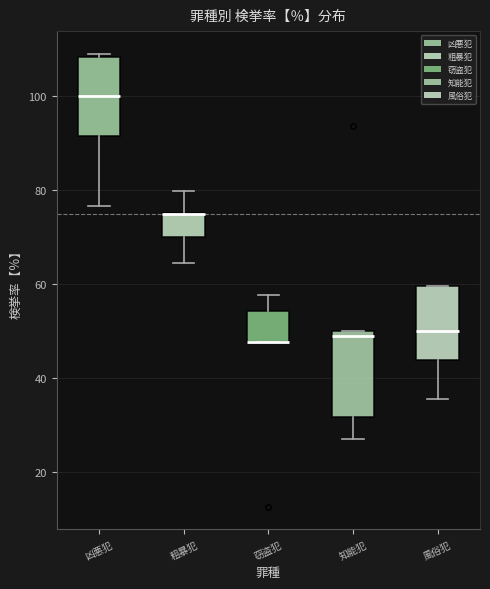

Reading left to right, transcribe this box plot: for each box, give where its median line is, the range the box spans, and where its two whiskers end, as read against the y-axis. The values are not printed on the chart, so give them approximately, as read against the axis.

凶悪犯: median 100, box 92 to 108, whiskers 76 to 110
粗暴犯: median 76 (drawn on the box's upper edge), box 70 to 76, whiskers 64 to 80
窃盗犯: median 48 (drawn on the box's lower edge), box 48 to 54, whiskers 48 to 58
知能犯: median 50 (just below the box's upper edge), box 32 to 50, whiskers 28 to 50
風俗犯: median 50, box 44 to 60, whiskers 36 to 60